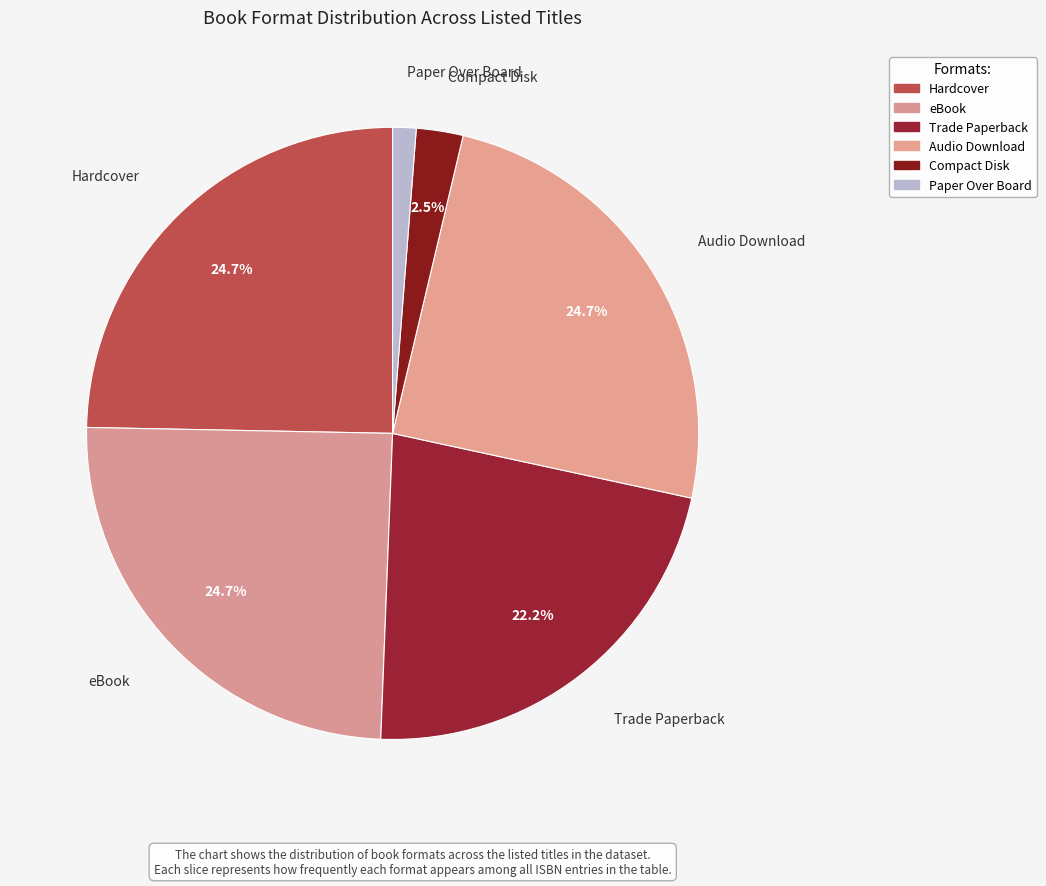

Approximately how many times larger is the value at Hardcover compared to Paper Over Board?

20.0